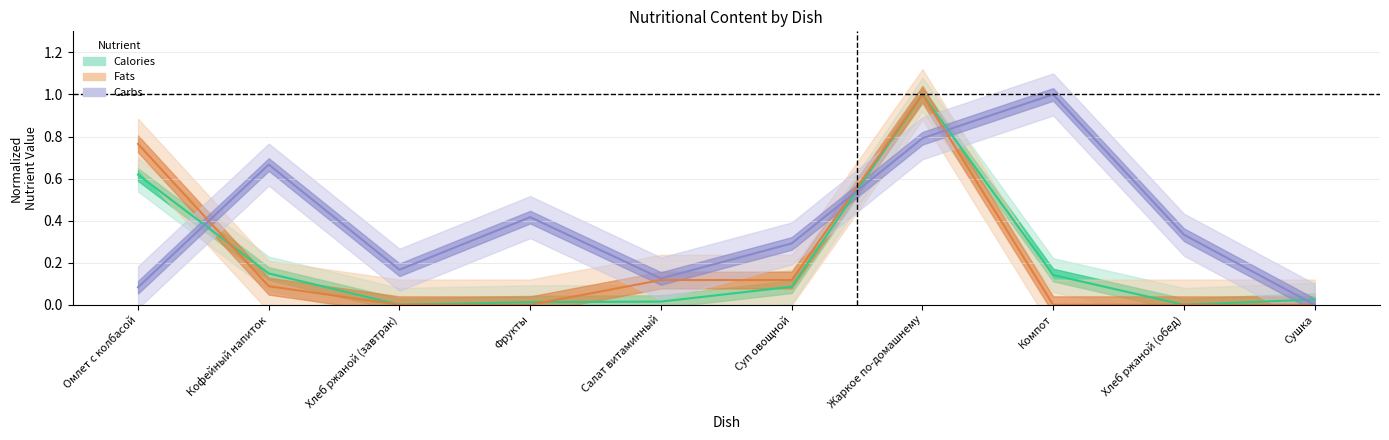

How many lines are shown in the chart?

3